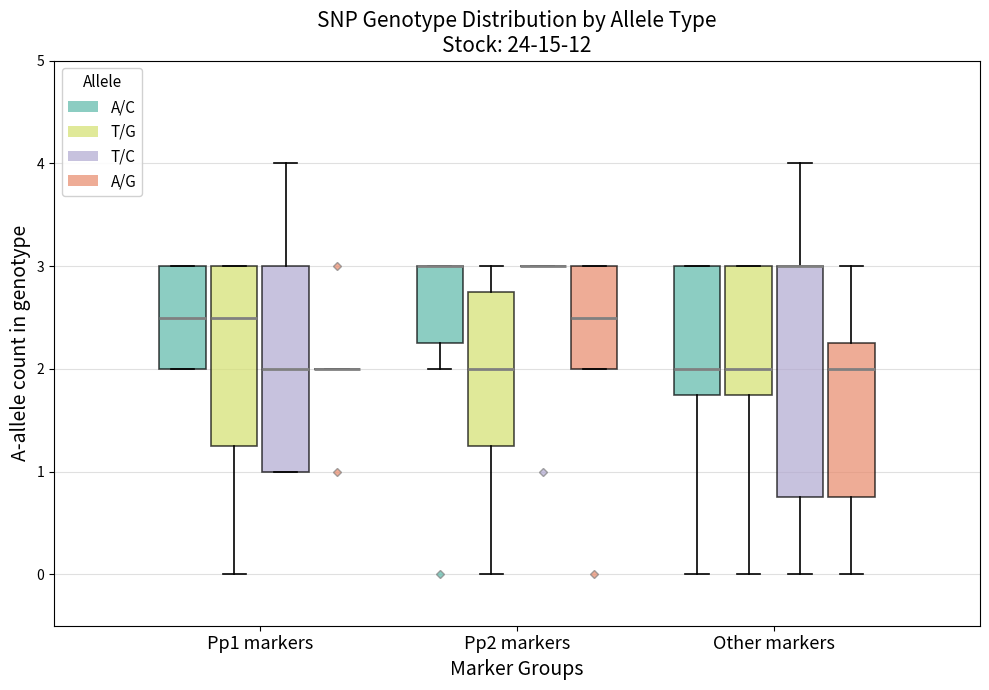

Reading left to right, read every box against the y-axis: the position of its median line, the range the box covers, and the ends of its whiskers. The values are not printed on the chart, so give them approximately, as read against the axis.

Pp1 markers (A/C): median 2.5, box 2.0 to 3.0, whiskers 2.0 to 3.0
Pp1 markers (T/G): median 2.5, box 1.3 to 3.0, whiskers 0.0 to 3.0
Pp1 markers (T/C): median 2.0, box 1.0 to 3.0, whiskers 1.0 to 4.0
Pp1 markers (A/G): box collapsed to a line at 2.0, whiskers 2.0 to 2.0
Pp2 markers (A/C): median 3.0 (drawn on the box's upper edge), box 2.3 to 3.0, whiskers 2.0 to 3.0
Pp2 markers (T/G): median 2.0, box 1.3 to 2.8, whiskers 0.0 to 3.0
Pp2 markers (T/C): box collapsed to a line at 3.0, whiskers 3.0 to 3.0
Pp2 markers (A/G): median 2.5, box 2.0 to 3.0, whiskers 2.0 to 3.0
Other markers (A/C): median 2.0, box 1.8 to 3.0, whiskers 0.0 to 3.0
Other markers (T/G): median 2.0, box 1.8 to 3.0, whiskers 0.0 to 3.0
Other markers (T/C): median 3.0 (drawn on the box's upper edge), box 0.8 to 3.0, whiskers 0.0 to 4.0
Other markers (A/G): median 2.0, box 0.8 to 2.3, whiskers 0.0 to 3.0